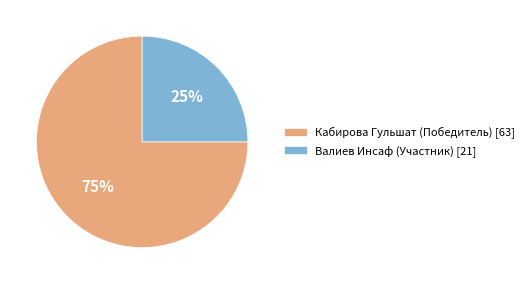

What is the largest slice in the pie chart?

Кабирова Гульшат (Победитель)